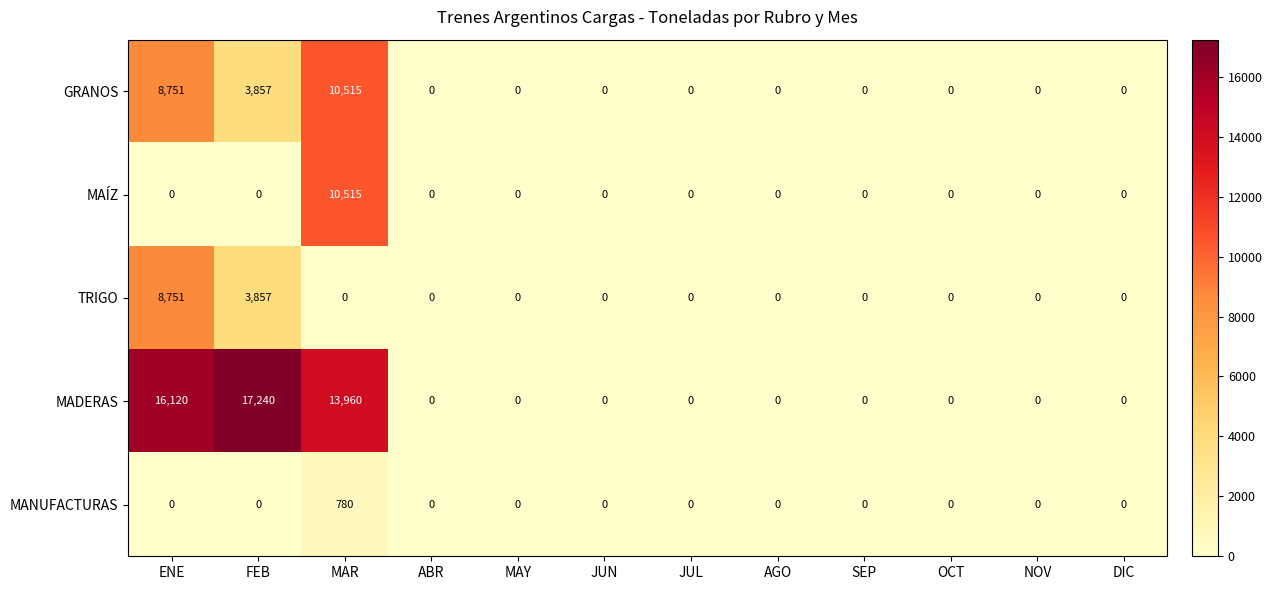

Is it true that MANUFACTURAS equals 216 at MAR?

False